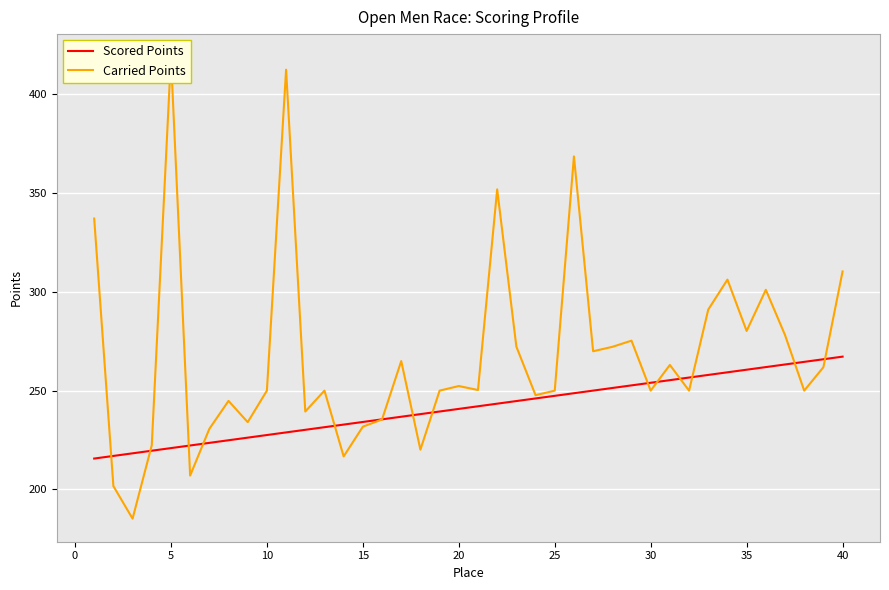

Is the value of Scored Points at 15 greater than the value of Carried Points at 30?

No